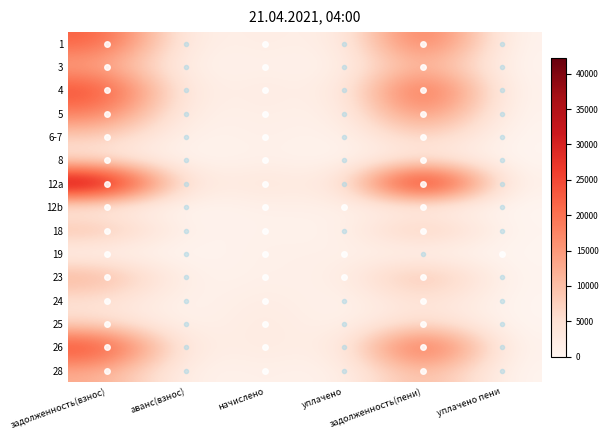

Reading left to right, transcribe all the data shown in this chart.

1: задолженность(взнос)=22988.1	аванс(взнос)=0.0	начислено=2955.2	уплачено=0.0	задолженность(пени)=23726.9	уплачено пени=0.0
3: задолженность(взнос)=13096.7	аванс(взнос)=0.0	начислено=1683.6	уплачено=0.0	задолженность(пени)=13517.6	уплачено пени=0.0
4: задолженность(взнос)=25917.1	аванс(взнос)=0.0	начислено=3331.8	уплачено=0.0	задолженность(пени)=26750.0	уплачено пени=0.0
5: задолженность(взнос)=19175.3	аванс(взнос)=0.0	начислено=2465.0	уплачено=0.0	задолженность(пени)=19791.6	уплачено пени=0.0
6-7: задолженность(взнос)=8066.4	аванс(взнос)=0.0	начислено=1975.0	уплачено=0.0	задолженность(пени)=8560.2	уплачено пени=0.0
8: задолженность(взнос)=3469.3	аванс(взнос)=0.0	начислено=1484.8	уплачено=0.0	задолженность(пени)=3840.5	уплачено пени=0.0
12a: задолженность(взнос)=40923.6	аванс(взнос)=0.0	начислено=5299.6	уплачено=0.0	задолженность(пени)=42248.5	уплачено пени=0.0
12b: задолженность(взнос)=479.9	аванс(взнос)=0.0	начислено=1356.8	уплачено=1360.0	задолженность(пени)=139.1	уплачено пени=0.0
18: задолженность(взнос)=11112.8	аванс(взнос)=0.0	начислено=1428.6	уплачено=0.0	задолженность(пени)=11470.0	уплачено пени=0.0
19: задолженность(взнос)=14.1	аванс(взнос)=0.0	начислено=1491.8	уплачено=1318.7	задолженность(пени)=0.0	уплачено пени=103.0
23: задолженность(взнос)=12831.7	аванс(взнос)=0.0	начислено=1683.6	уплачено=795.0	задолженность(пени)=12722.6	уплачено пени=0.0
24: задолженность(взнос)=4735.1	аванс(взнос)=0.0	начислено=2770.6	уплачено=0.0	задолженность(пени)=5427.7	уплачено пени=0.0
25: задолженность(взнос)=5853.5	аванс(взнос)=0.0	начислено=3424.1	уплачено=0.0	задолженность(пени)=6709.6	уплачено пени=0.0
26: задолженность(взнос)=27630.0	аванс(взнос)=0.0	начислено=3552.0	уплачено=0.0	задолженность(пени)=28518.0	уплачено пени=0.0
28: задолженность(взнос)=12503.0	аванс(взнос)=0.0	начислено=1896.7	уплачено=0.0	задолженность(пени)=12977.2	уплачено пени=0.0